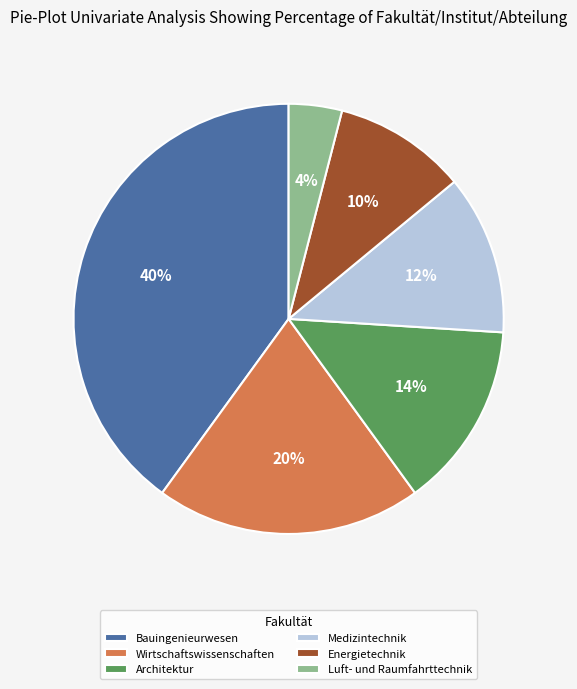

The Architektur slice represents 6% of the pie. True or false?

False